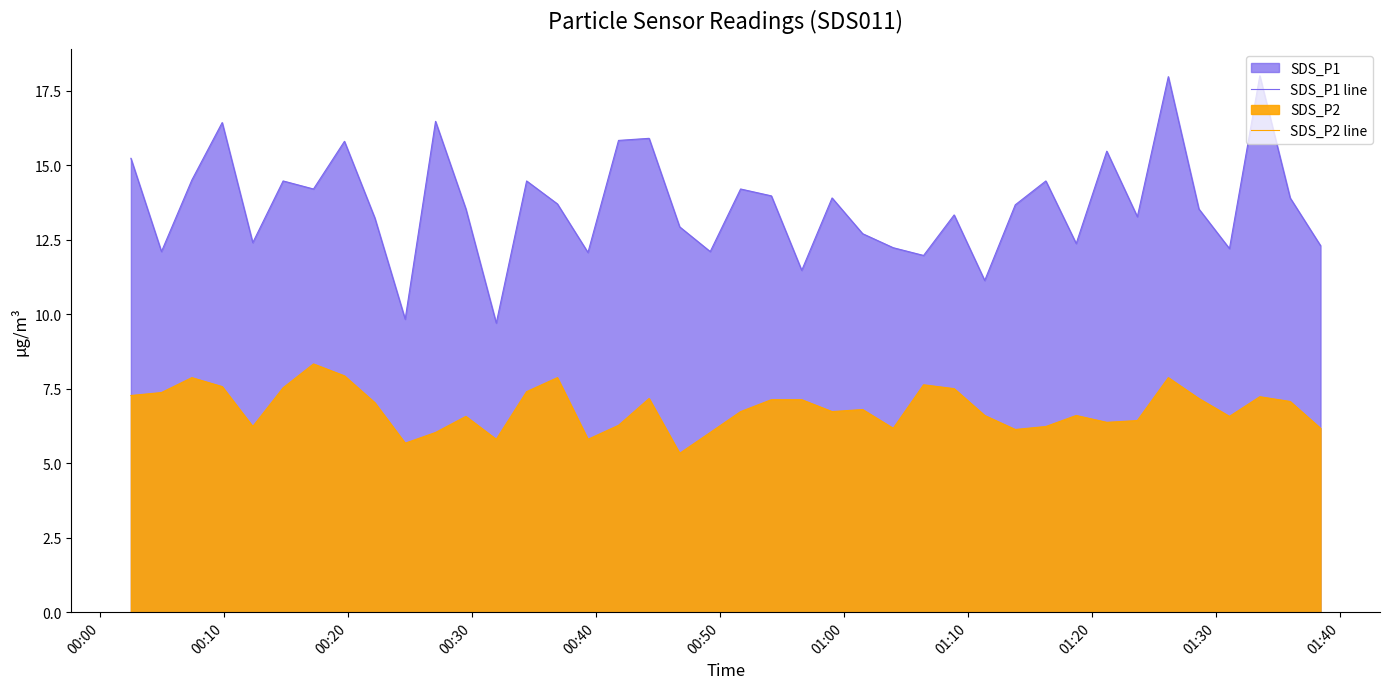

Which series has the largest range (max minus min)?

SDS_P1 line